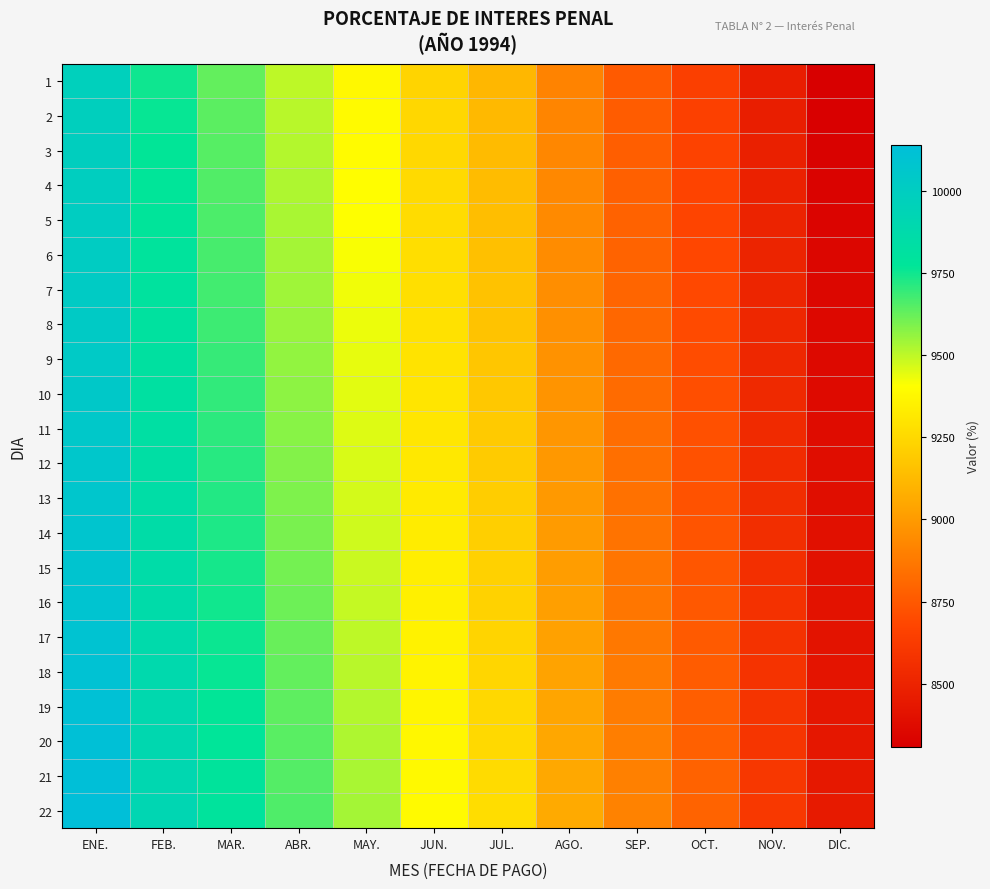

Reading left to right, transcribe all the data shown in this chart.

1: ENE.=9971.1	FEB.=9752.5	MAR.=9630.9	ABR.=9499.2	MAY.=9379.0	JUN.=9234.5	JUL.=9115.3	AGO.=8909.7	SEP.=8758.7	OCT.=8647.0	NOV.=8468.4	DIC.=8308.5
2: ENE.=9979.1	FEB.=9760.3	MAR.=9638.6	ABR.=9506.8	MAY.=9386.5	JUN.=9241.9	JUL.=9122.6	AGO.=8916.9	SEP.=8765.7	OCT.=8653.9	NOV.=8475.1	DIC.=8315.1
3: ENE.=9987.1	FEB.=9768.1	MAR.=9646.3	ABR.=9514.5	MAY.=9394.0	JUN.=9249.3	JUL.=9129.9	AGO.=8924.0	SEP.=8772.7	OCT.=8660.9	NOV.=8482.0	DIC.=8321.8
4: ENE.=9995.1	FEB.=9776.0	MAR.=9654.1	ABR.=9522.1	MAY.=9401.5	JUN.=9256.7	JUL.=9137.3	AGO.=8931.2	SEP.=8779.8	OCT.=8667.8	NOV.=8488.8	DIC.=8328.5
5: ENE.=10003.1	FEB.=9783.8	MAR.=9661.8	ABR.=9529.7	MAY.=9409.1	JUN.=9264.1	JUL.=9144.6	AGO.=8938.3	SEP.=8786.8	OCT.=8674.8	NOV.=8495.6	DIC.=8335.2
6: ENE.=10011.1	FEB.=9791.6	MAR.=9669.5	ABR.=9537.3	MAY.=9416.6	JUN.=9271.5	JUL.=9151.9	AGO.=8945.5	SEP.=8793.8	OCT.=8681.7	NOV.=8502.4	DIC.=8341.9
7: ENE.=10019.1	FEB.=9799.4	MAR.=9677.2	ABR.=9544.9	MAY.=9424.1	JUN.=9279.0	JUL.=9159.2	AGO.=8952.6	SEP.=8800.9	OCT.=8688.7	NOV.=8509.2	DIC.=8348.5
8: ENE.=10027.1	FEB.=9807.3	MAR.=9685.0	ABR.=9552.6	MAY.=9431.7	JUN.=9286.4	JUL.=9166.5	AGO.=8959.8	SEP.=8807.9	OCT.=8695.6	NOV.=8516.0	DIC.=8355.2
9: ENE.=10035.1	FEB.=9815.1	MAR.=9692.7	ABR.=9560.2	MAY.=9439.2	JUN.=9293.8	JUL.=9173.9	AGO.=8966.9	SEP.=8814.9	OCT.=8702.6	NOV.=8522.8	DIC.=8361.9
10: ENE.=10043.1	FEB.=9822.9	MAR.=9700.4	ABR.=9567.8	MAY.=9446.7	JUN.=9301.2	JUL.=9181.2	AGO.=8974.1	SEP.=8822.0	OCT.=8709.5	NOV.=8529.6	DIC.=8368.6
11: ENE.=10051.1	FEB.=9830.7	MAR.=9708.1	ABR.=9575.4	MAY.=9454.2	JUN.=9308.6	JUL.=9188.5	AGO.=8981.2	SEP.=8829.0	OCT.=8716.5	NOV.=8536.4	DIC.=8375.2
12: ENE.=10059.1	FEB.=9838.6	MAR.=9715.9	ABR.=9583.0	MAY.=9461.8	JUN.=9316.0	JUL.=9195.8	AGO.=8988.4	SEP.=8836.0	OCT.=8723.4	NOV.=8543.2	DIC.=8381.9
13: ENE.=10067.1	FEB.=9846.4	MAR.=9723.6	ABR.=9590.7	MAY.=9469.3	JUN.=9323.4	JUL.=9203.1	AGO.=8995.5	SEP.=8843.1	OCT.=8730.3	NOV.=8550.0	DIC.=8388.6
14: ENE.=10075.1	FEB.=9854.2	MAR.=9731.3	ABR.=9598.3	MAY.=9476.8	JUN.=9330.8	JUL.=9210.4	AGO.=9002.7	SEP.=8850.1	OCT.=8737.3	NOV.=8556.8	DIC.=8395.3
15: ENE.=10083.1	FEB.=9862.0	MAR.=9739.0	ABR.=9605.9	MAY.=9484.3	JUN.=9338.2	JUL.=9217.8	AGO.=9009.9	SEP.=8857.1	OCT.=8744.2	NOV.=8563.6	DIC.=8402.0
16: ENE.=10091.1	FEB.=9869.9	MAR.=9746.8	ABR.=9613.5	MAY.=9491.9	JUN.=9345.7	JUL.=9225.1	AGO.=9017.0	SEP.=8864.2	OCT.=8751.2	NOV.=8570.4	DIC.=8408.6
17: ENE.=10099.1	FEB.=9877.7	MAR.=9754.5	ABR.=9621.2	MAY.=9499.4	JUN.=9353.1	JUL.=9232.4	AGO.=9024.2	SEP.=8871.2	OCT.=8758.1	NOV.=8577.2	DIC.=8415.3
18: ENE.=10107.1	FEB.=9885.5	MAR.=9762.2	ABR.=9628.8	MAY.=9506.9	JUN.=9360.5	JUL.=9239.7	AGO.=9031.3	SEP.=8878.2	OCT.=8765.1	NOV.=8584.0	DIC.=8422.0
19: ENE.=10115.1	FEB.=9893.3	MAR.=9770.0	ABR.=9636.4	MAY.=9514.5	JUN.=9367.9	JUL.=9247.0	AGO.=9038.5	SEP.=8885.3	OCT.=8772.0	NOV.=8590.8	DIC.=8428.6
20: ENE.=10123.1	FEB.=9901.1	MAR.=9777.7	ABR.=9644.0	MAY.=9522.0	JUN.=9375.3	JUL.=9254.3	AGO.=9045.6	SEP.=8892.3	OCT.=8779.0	NOV.=8597.6	DIC.=8435.3
21: ENE.=10131.1	FEB.=9909.0	MAR.=9785.4	ABR.=9651.6	MAY.=9529.5	JUN.=9382.7	JUL.=9261.6	AGO.=9052.8	SEP.=8899.3	OCT.=8785.9	NOV.=8604.4	DIC.=8442.0
22: ENE.=10139.1	FEB.=9916.8	MAR.=9793.1	ABR.=9659.3	MAY.=9537.0	JUN.=9390.1	JUL.=9269.0	AGO.=9059.9	SEP.=8906.4	OCT.=8792.9	NOV.=8611.2	DIC.=8448.7